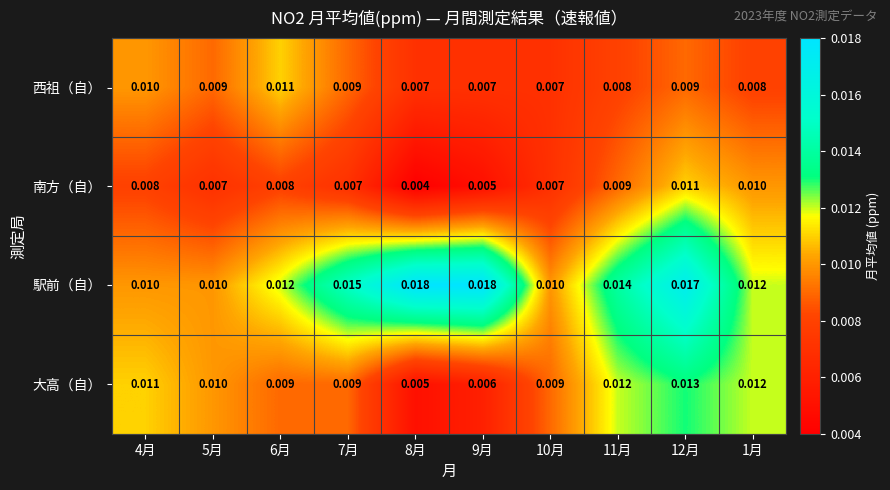

Which series has the largest total across all categories?

駅前（自）